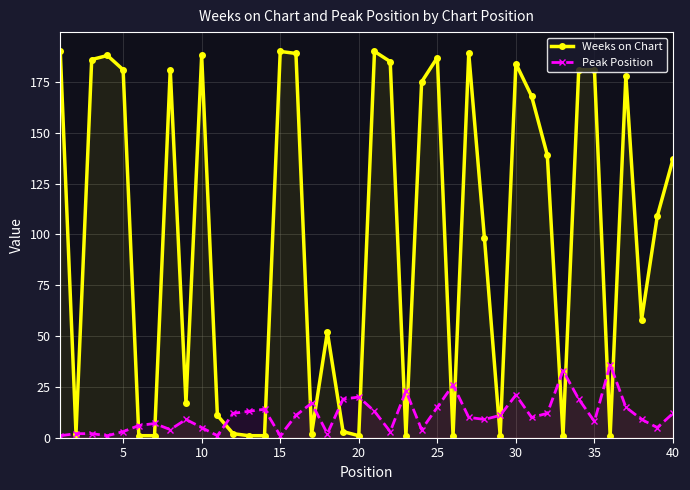

How many distinct data groups are displayed?

2